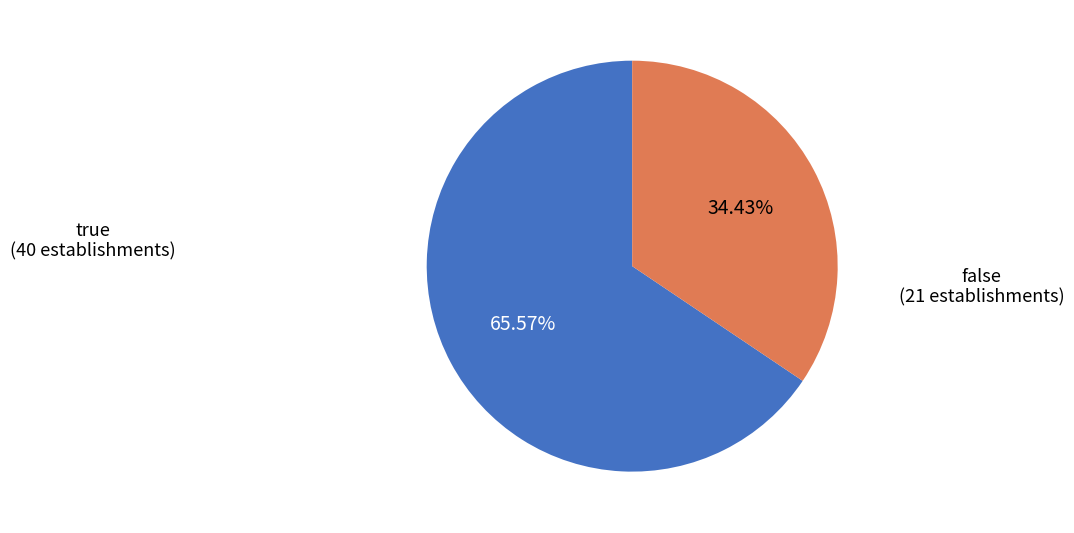

To the nearest percent, what percentage of the pie is true?

66%